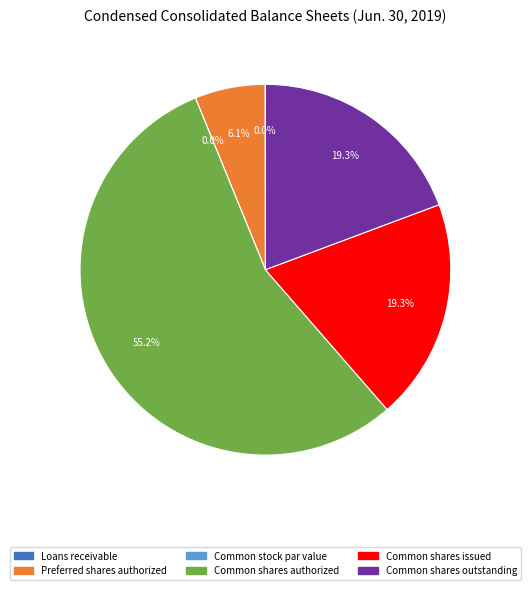

Is it true that Preferred shares issued is 1% of the pie?

False